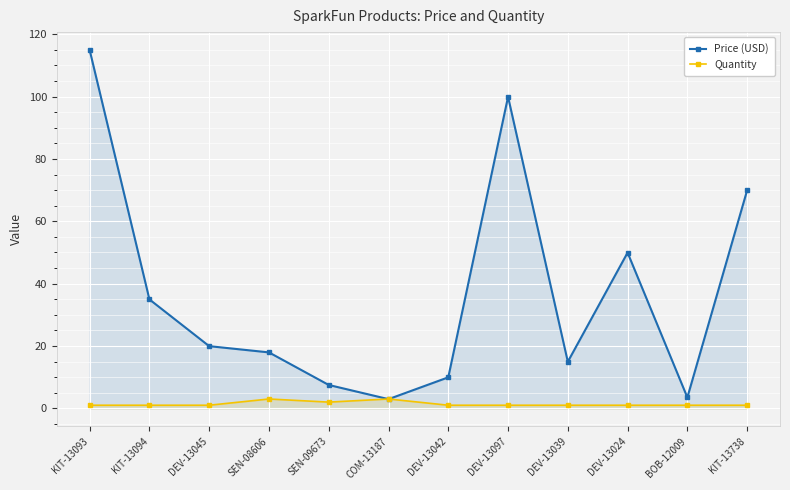

Where is Quantity nearest to the value 2?

SEN-09673